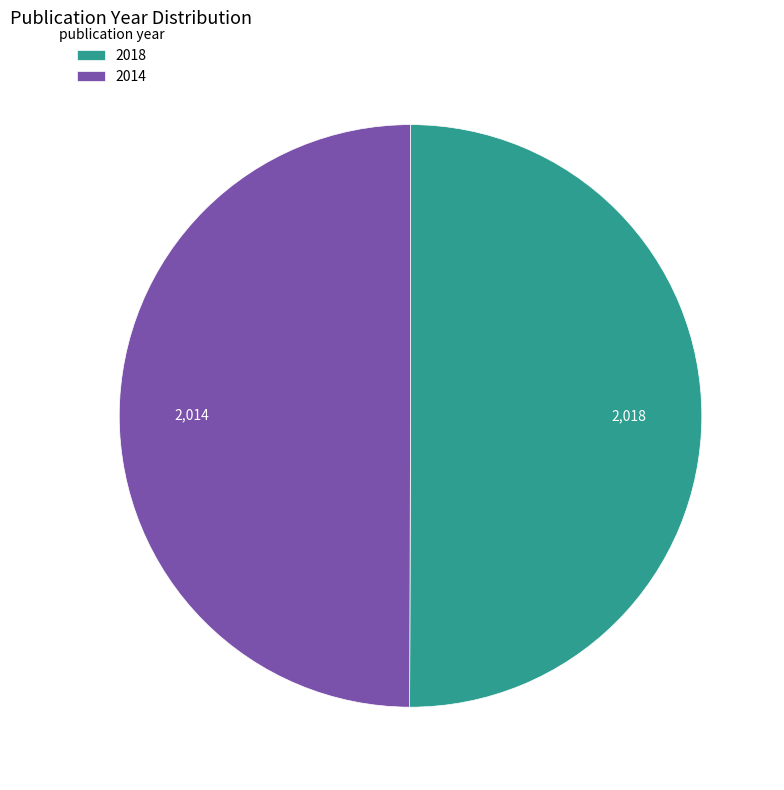

How many slices are in this pie chart?

2